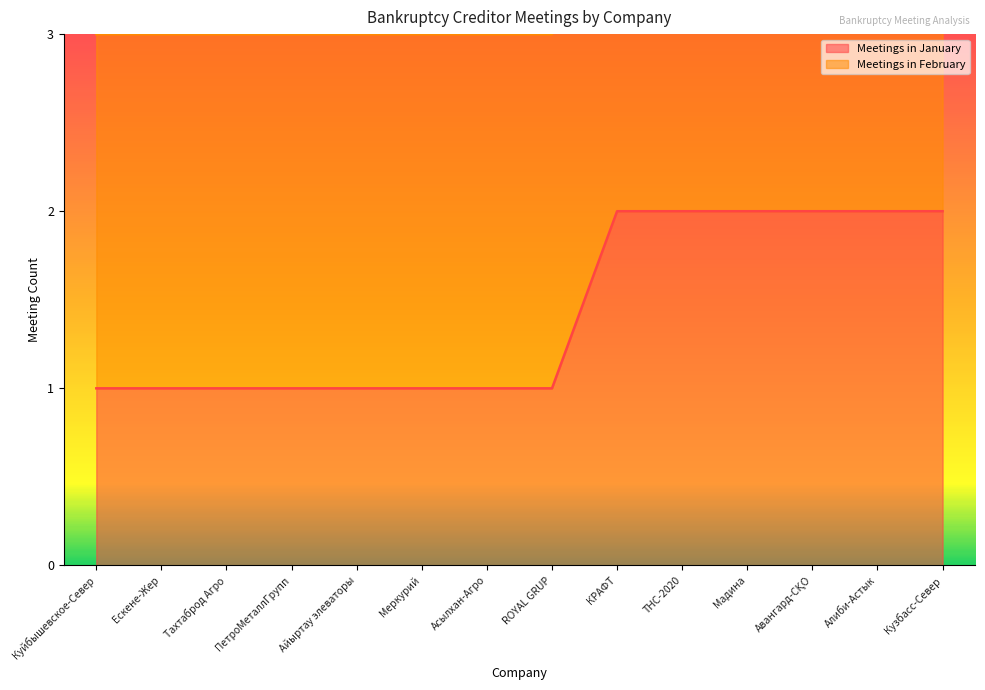

At which category does the chart reach its peak across all series?

КРАФТ